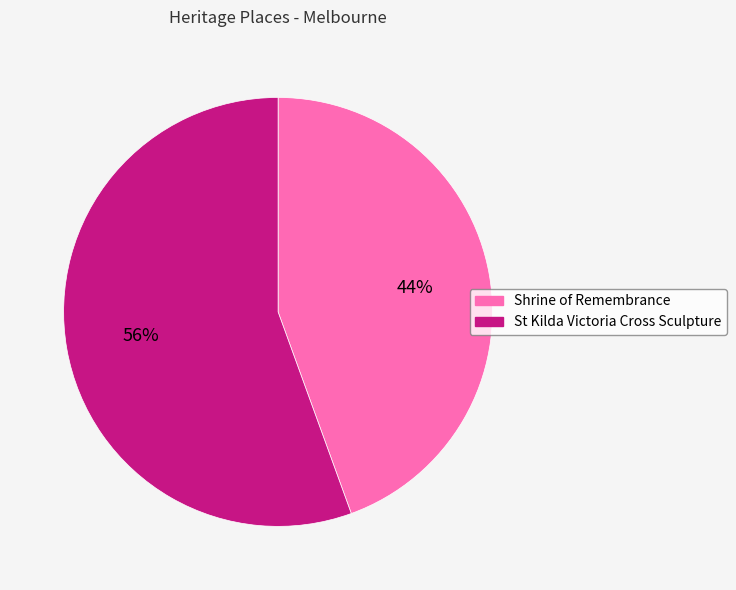

Rank the categories by value from highest to lowest.

St Kilda Victoria Cross Sculpture, Shrine of Remembrance